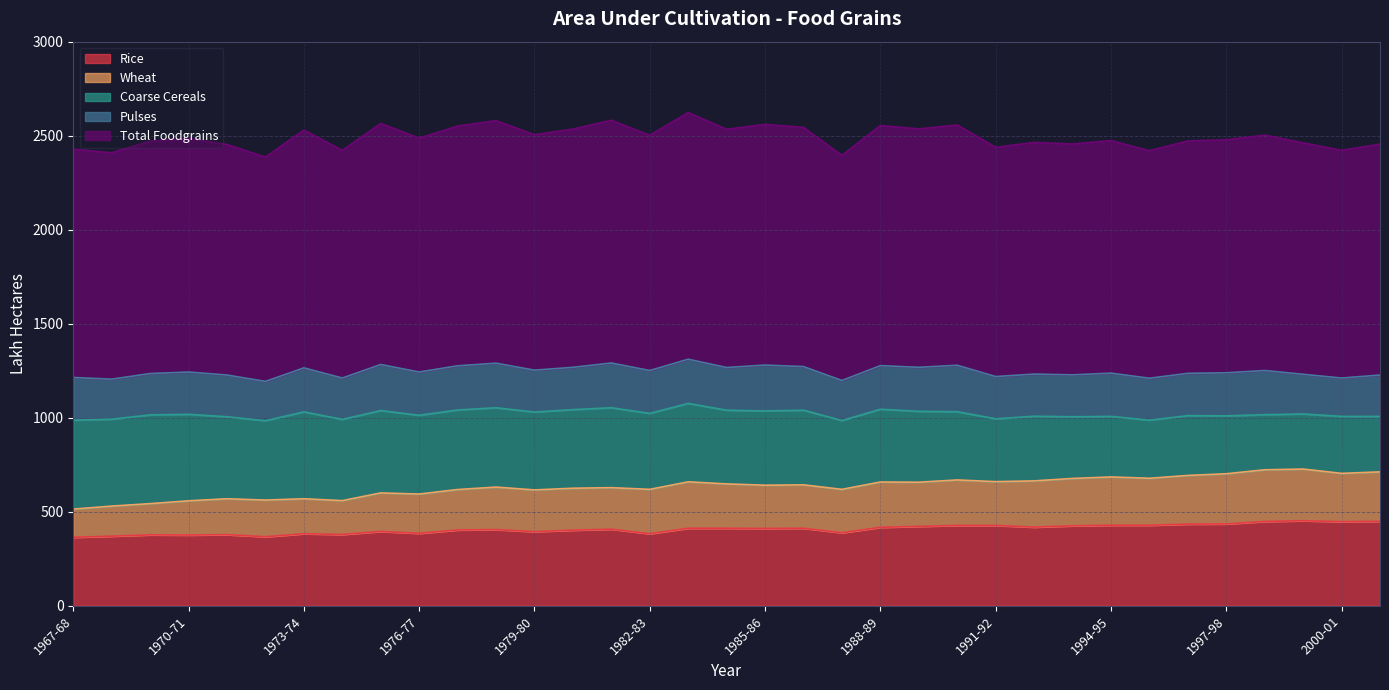

What is the label of the 29th point from the left?

1995-96